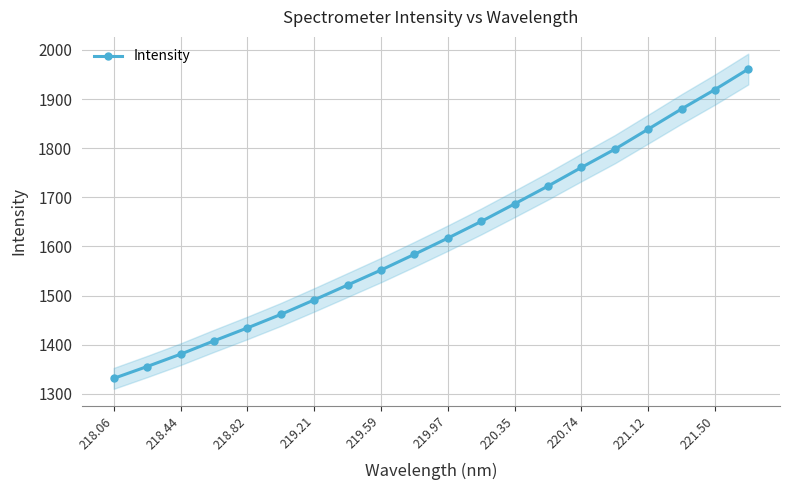

Is it true that Intensity equals 1380.6 at 218.44?

True